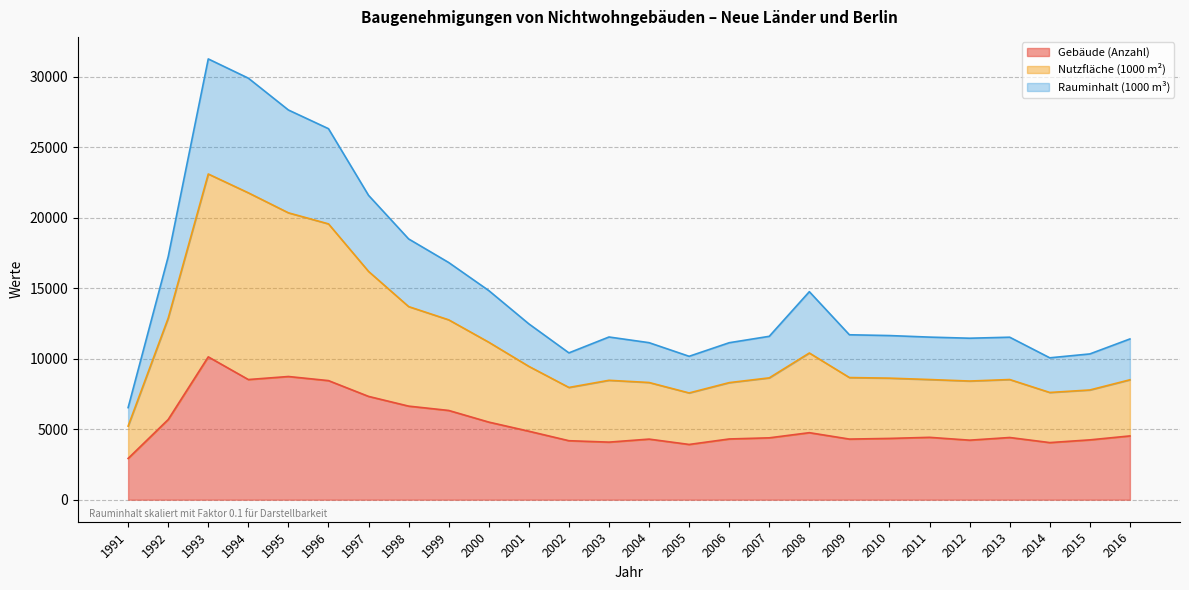

What is the average value of the Gebäude (Anzahl) series?

5368.4